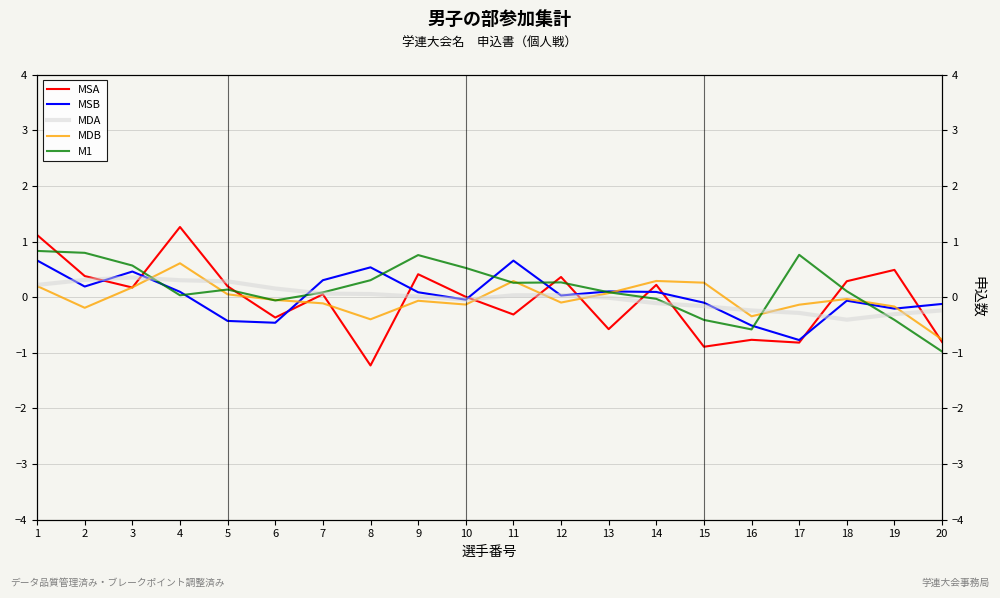

How many interior local valleys does the MSB series have?

6